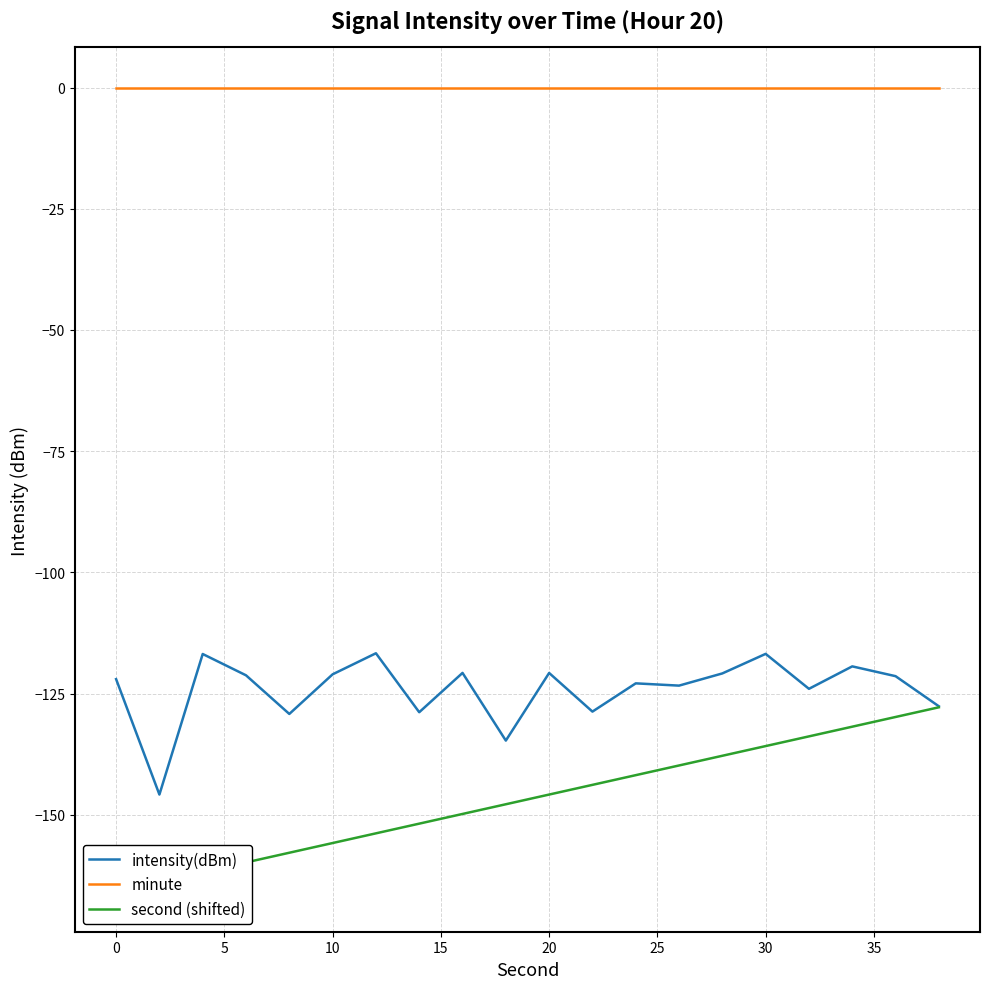

The intensity(dBm) series shows -120.8 at 20. True or false?

True